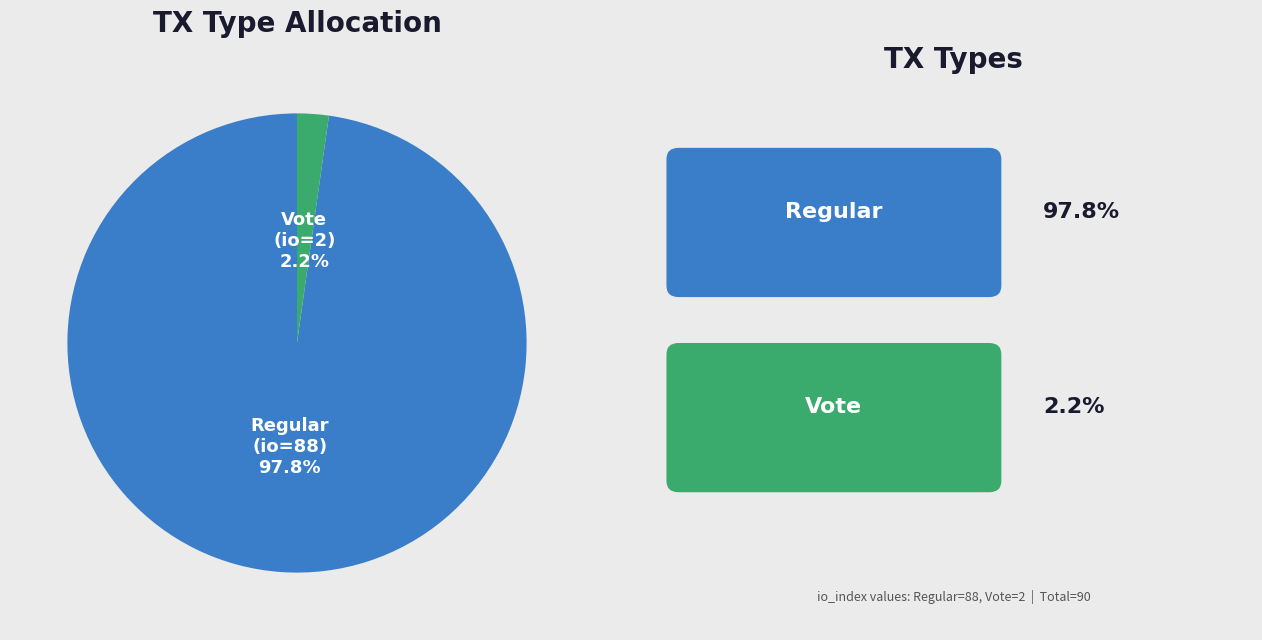

Does any single category account for the majority?

Yes